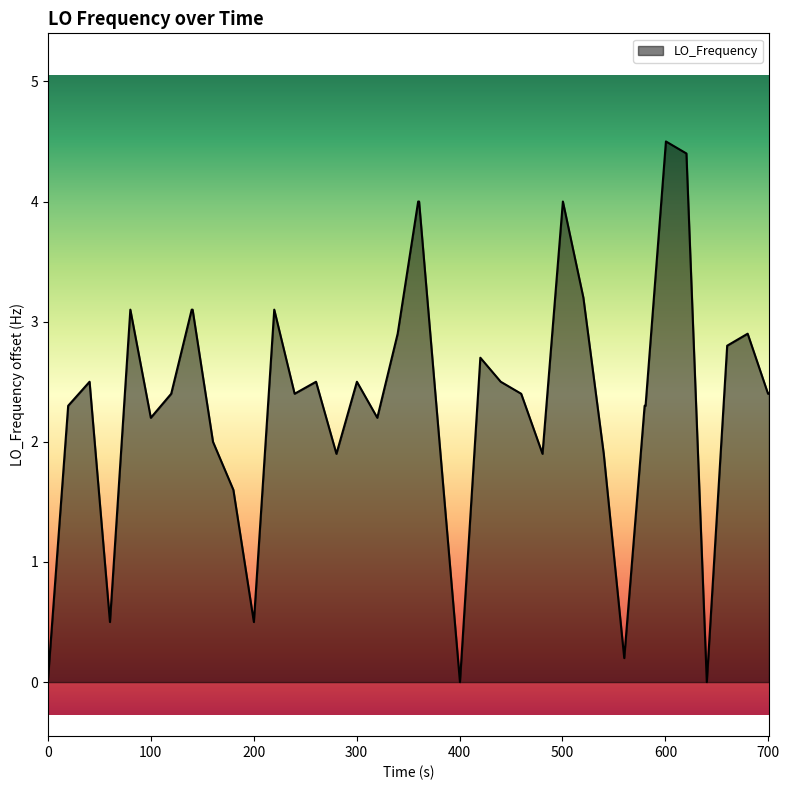

True or false: there are more than 0 points higher than both neighbors.

True